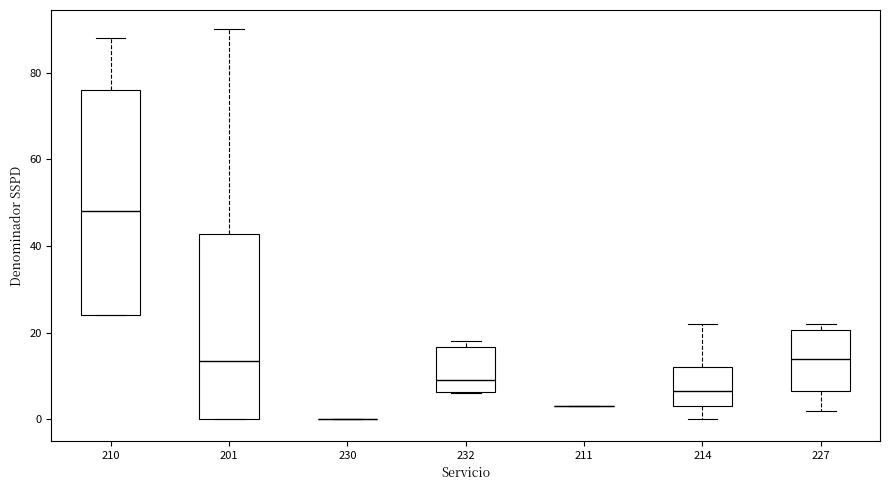

Which box is the tallest, from its lower edge to its upper edge?

210